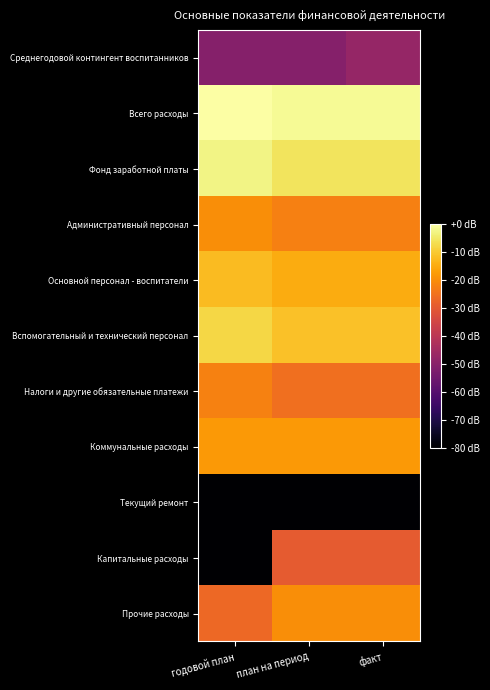

Reading left to right, extract all data points from this chart.

Среднегодовой контингент воспитанников: годовой план=-50.8	план на период=-50.8	факт=-47.5
Всего расходы: годовой план=0.0	план на период=-1.5	факт=-1.5
Фонд заработной платы: годовой план=-2.5	план на период=-5.7	факт=-5.7
Административный персонал: годовой план=-19.7	план на период=-22.2	факт=-22.2
Основной персонал - воспитатели: годовой план=-12.4	план на период=-14.9	факт=-14.9
Вспомогательный и технический персонал: годовой план=-7.9	план на период=-11.5	факт=-11.5
Налоги и другие обязательные платежи: годовой план=-21.9	план на период=-25.4	факт=-25.4
Коммунальные расходы: годовой план=-17.9	план на период=-17.9	факт=-17.9
Текущий ремонт: годовой план=-80.0	план на период=-80.0	факт=-80.0
Капитальные расходы: годовой план=-80.0	план на период=-29.4	факт=-29.4
Прочие расходы: годовой план=-26.7	план на период=-20.0	факт=-20.0